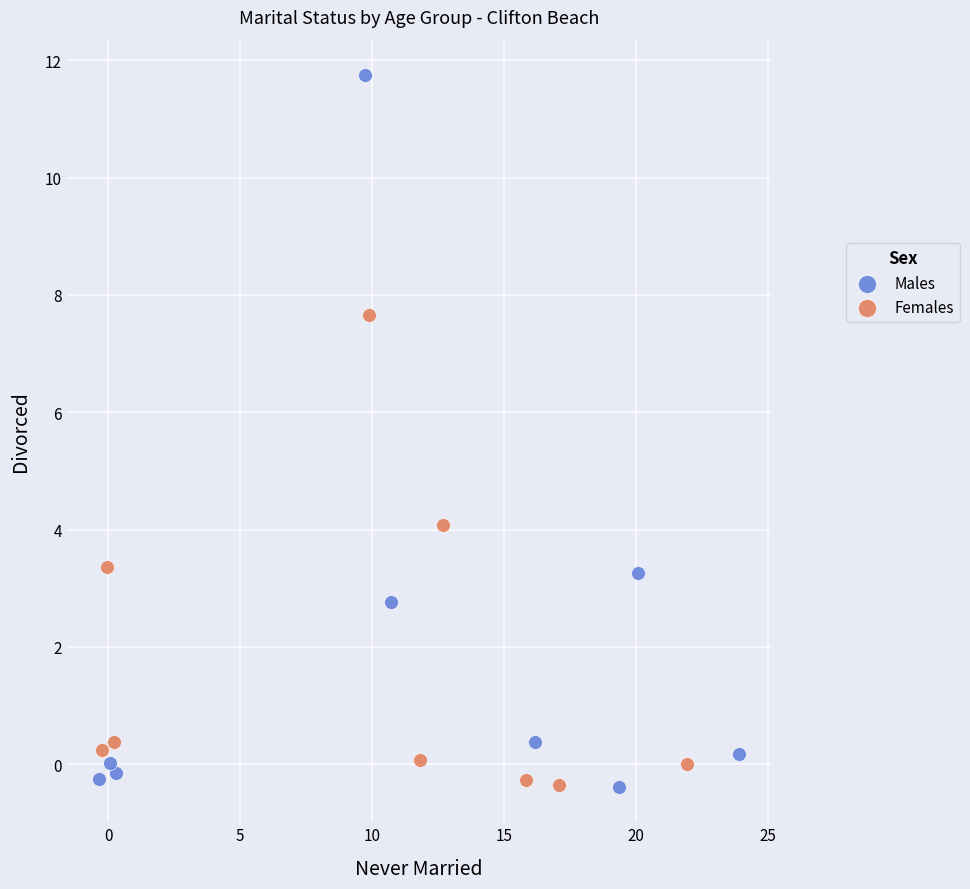

Which series has the widest spread of Y values?

Males